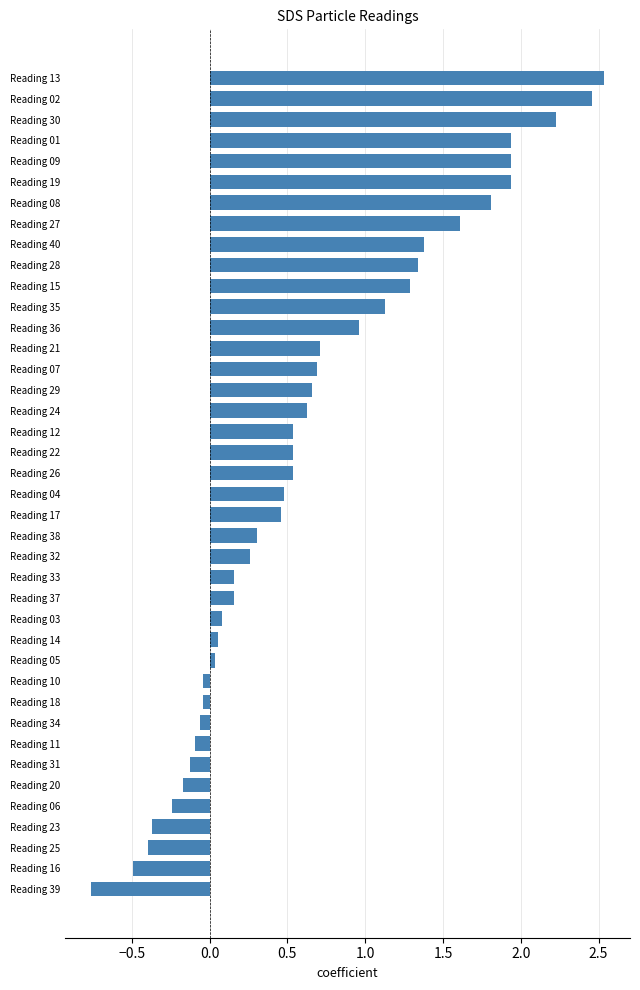

The chart shows a value of -0.4 at Reading 06. True or false?

False